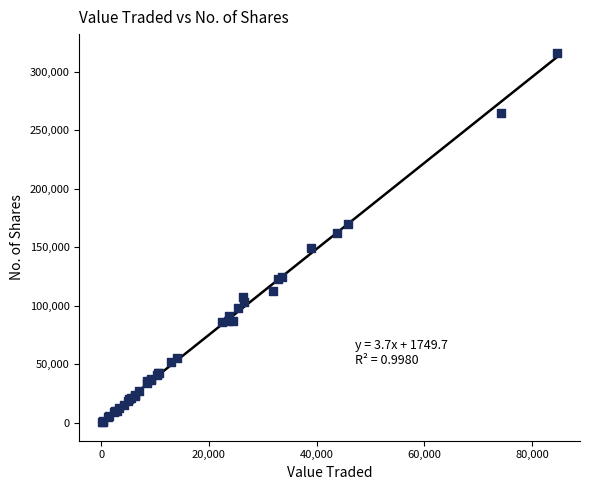

What Y value in the scatter plot is closest to 158452?

162165